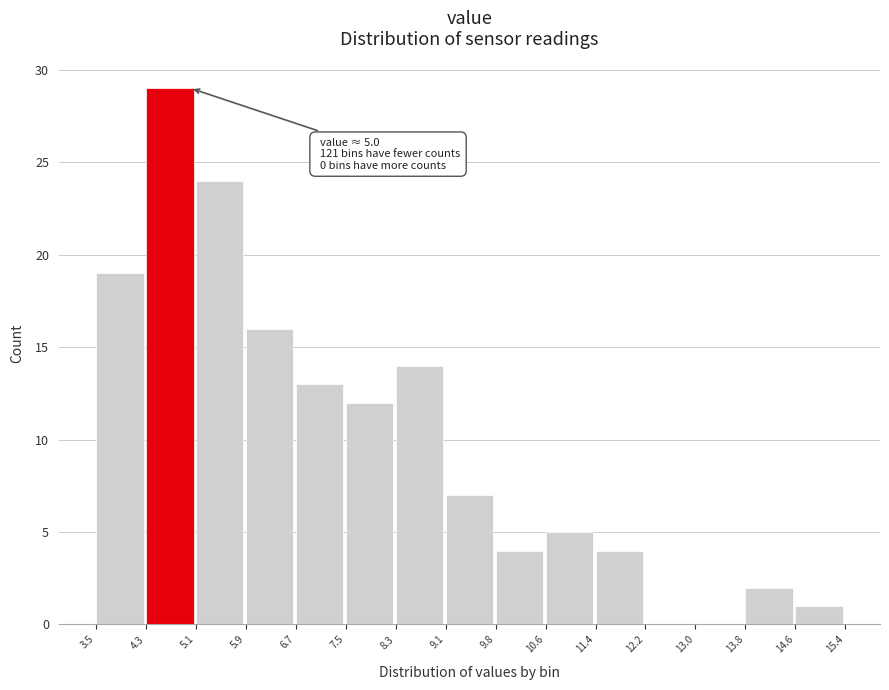

Which range on the x-axis has the tallest bar?

4.3 to 5.1